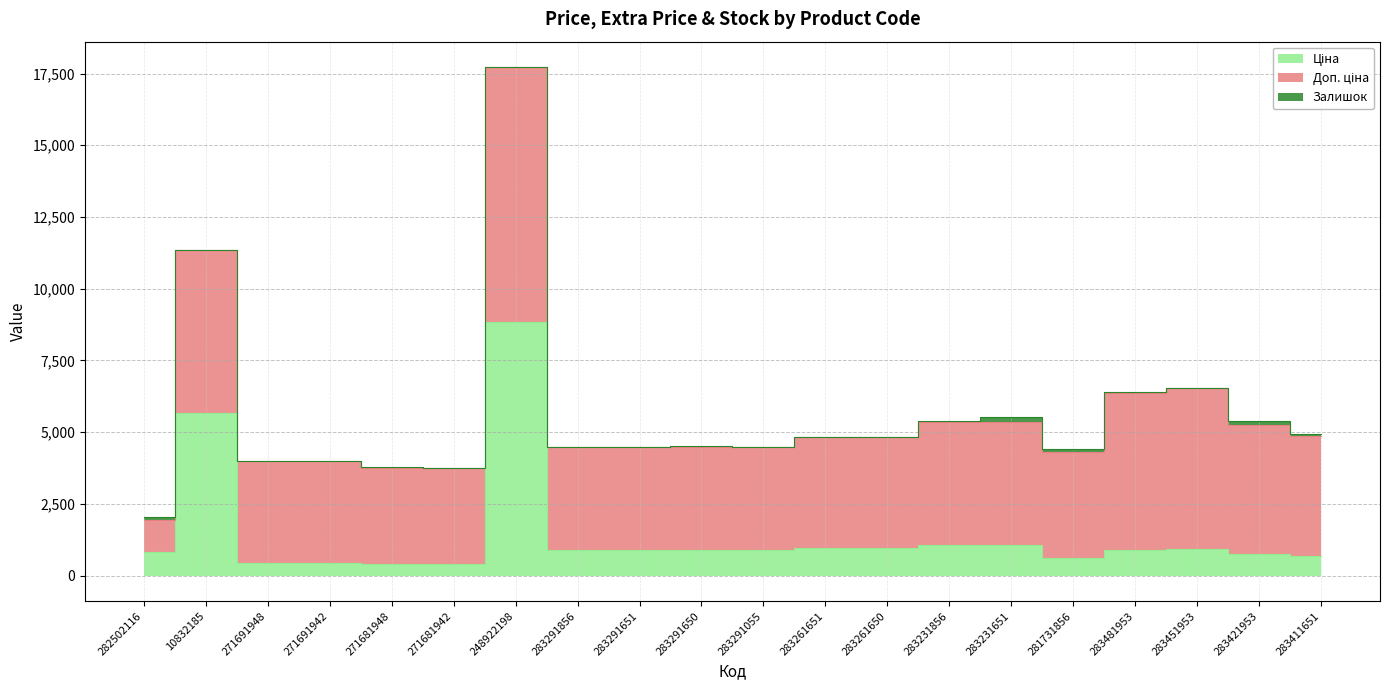

Is it true that Доп. ціна equals 9319.2 at 283481953?

False